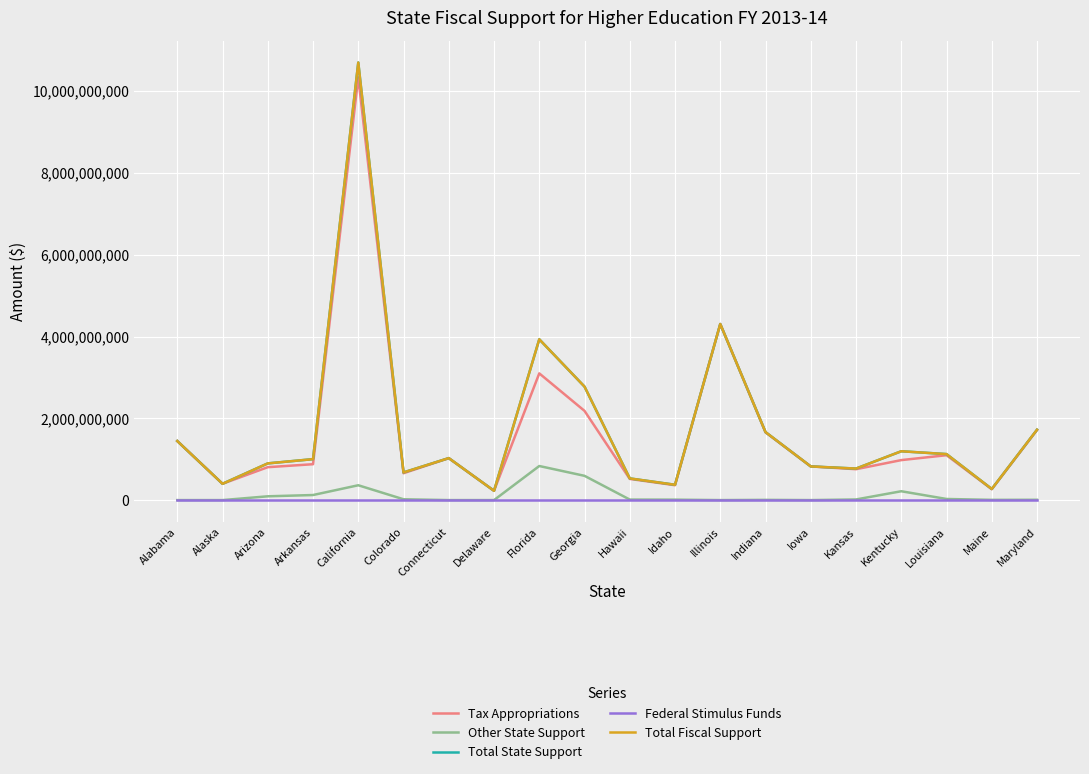

What is the lowest value of the Total State Support series?

227606200